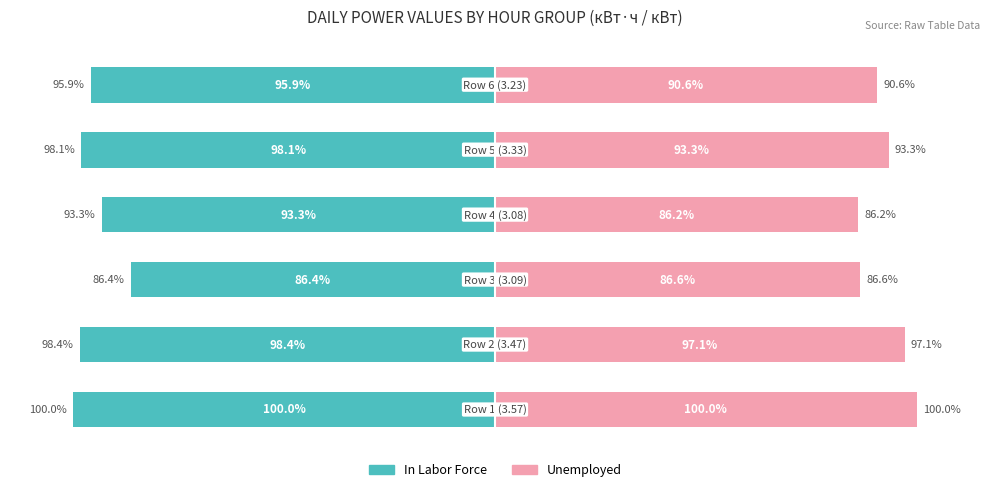

What is the minimum value for Unemployed?

86.2